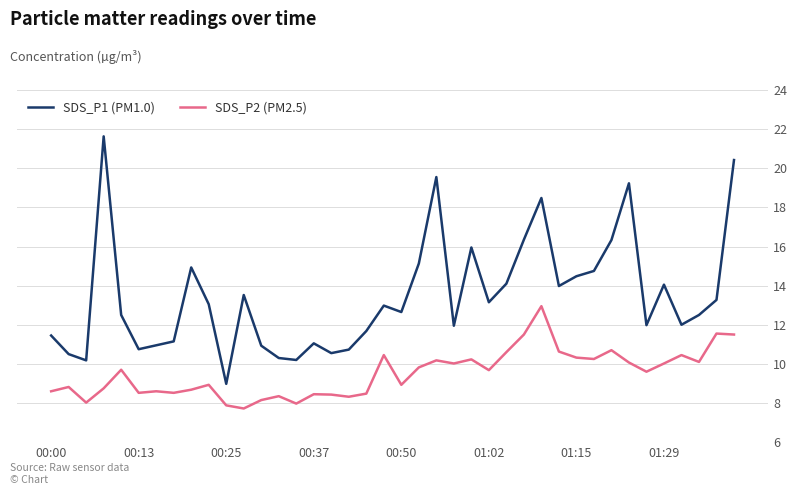

What is the minimum value for SDS_P1 (PM1.0)?

9.0